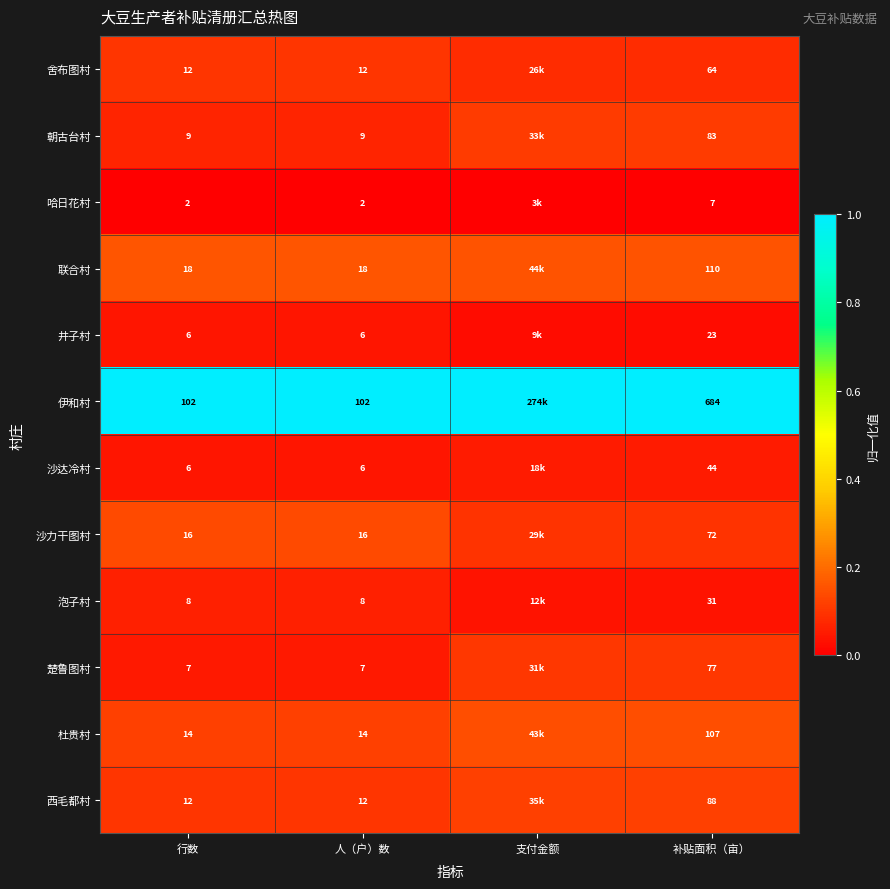

How many categories are shown in the chart?

4